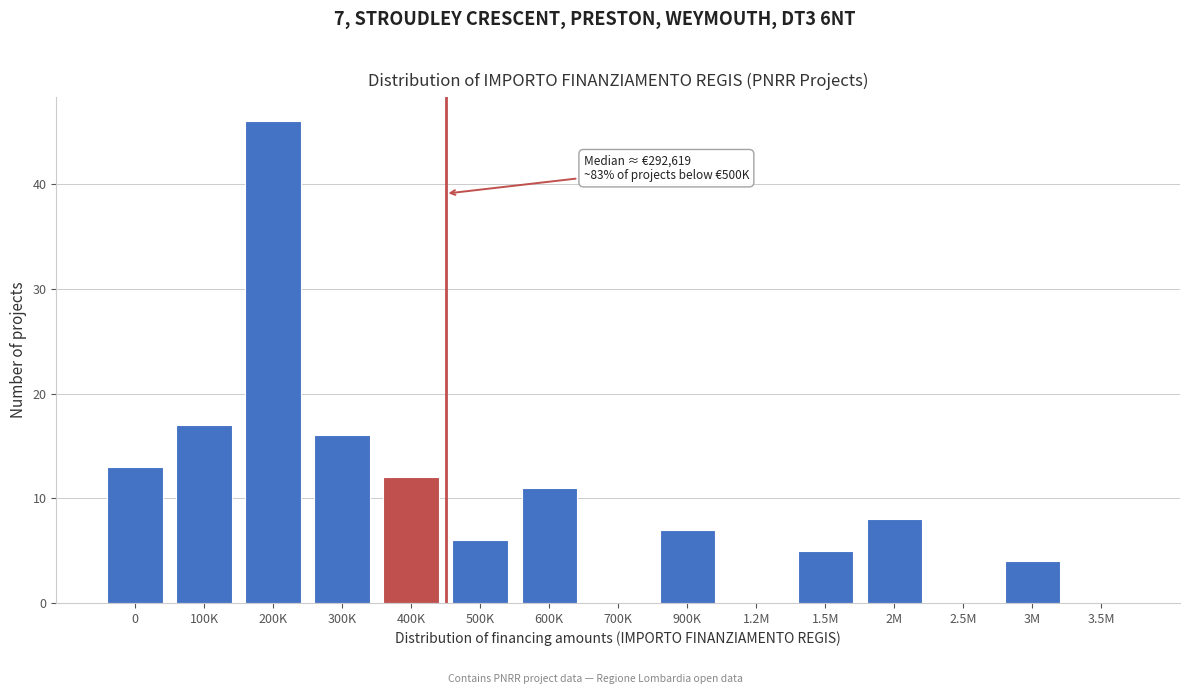

Reading right to left, what are all the values shown in this chart?

3.5M=0	3M=4	2.5M=0	2M=8	1.5M=5	1.2M=0	900K=7	700K=0	600K=11	500K=6	400K=12	300K=16	200K=46	100K=17	0=13